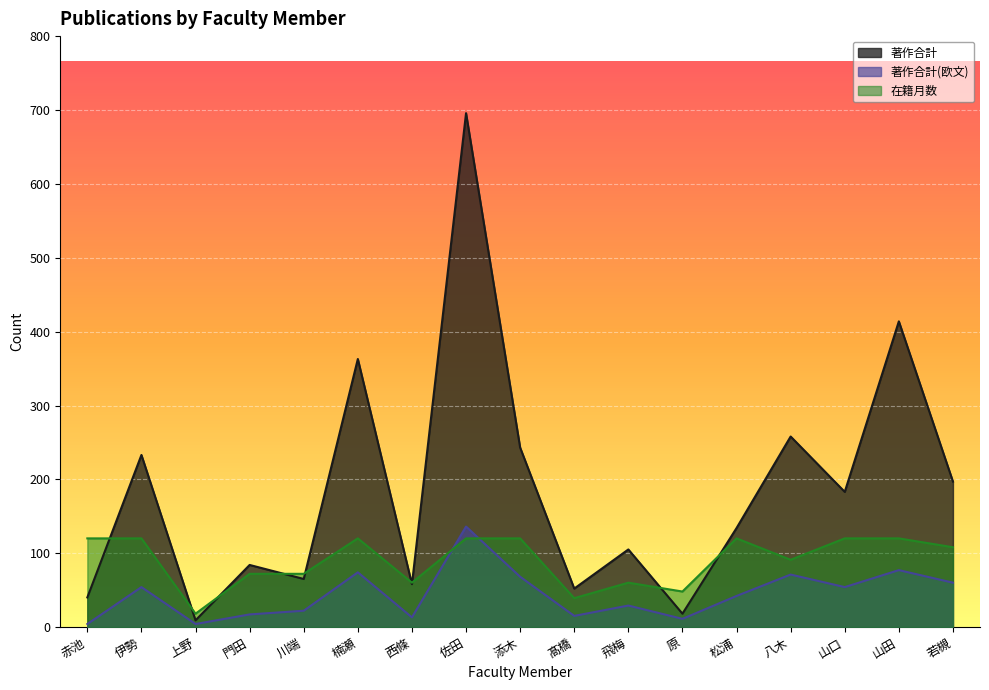

True or false: 在籍月数 has more than 0 interior local peaks.

True